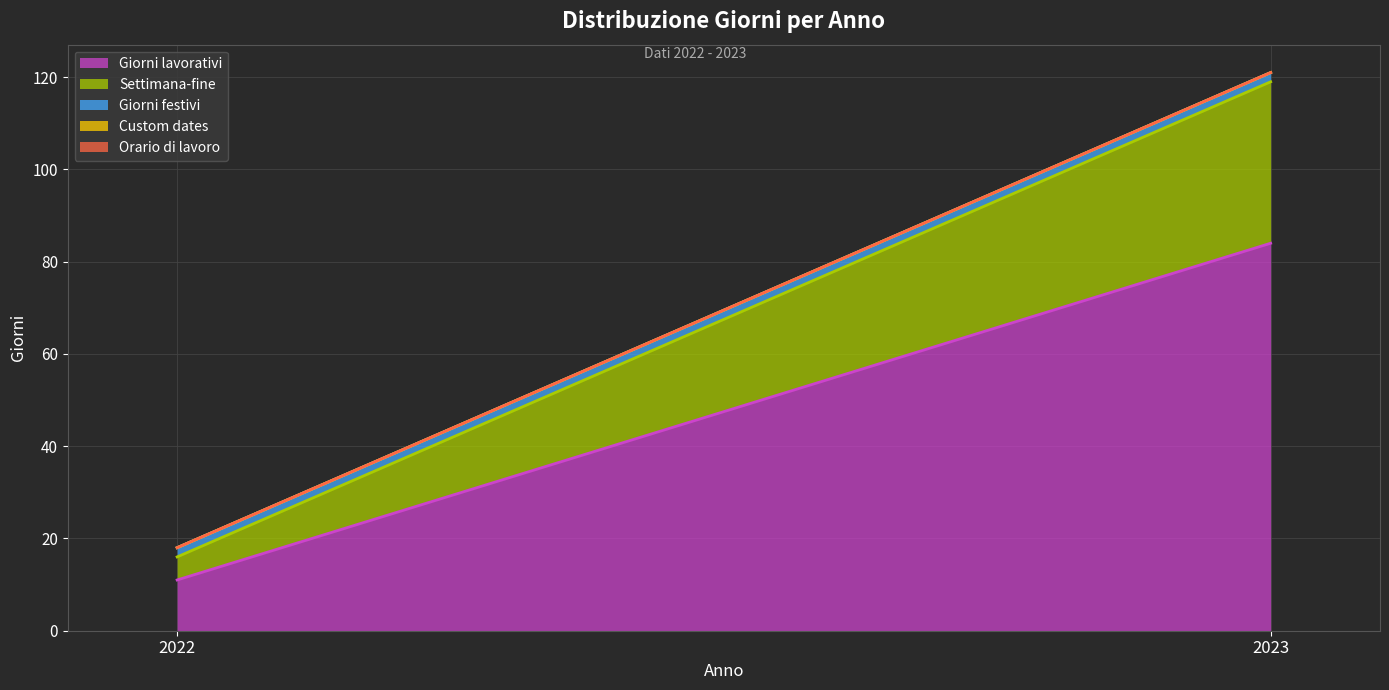

At 2023, list the series in order from smallest to largest.

Custom dates, Orario di lavoro, Giorni festivi, Settimana-fine, Giorni lavorativi